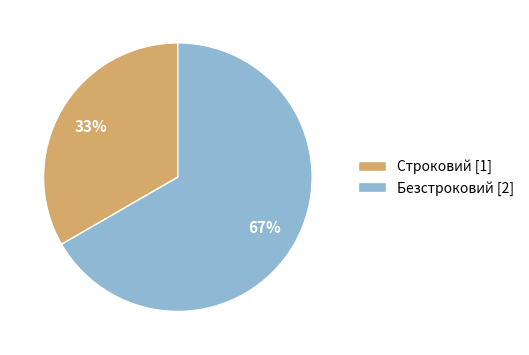

Which category has the smallest portion of the pie?

Строковий